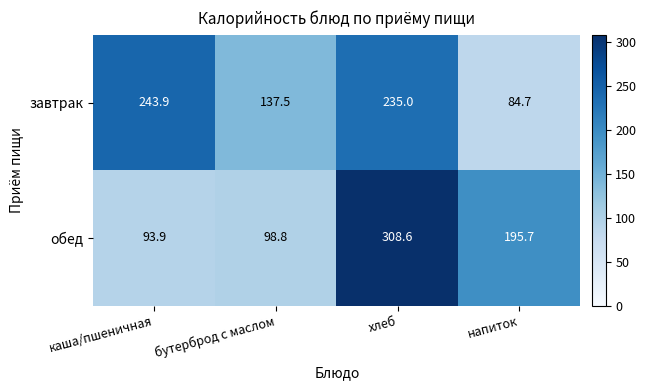

Rank the series at каша/пшеничная from highest to lowest value.

завтрак, обед